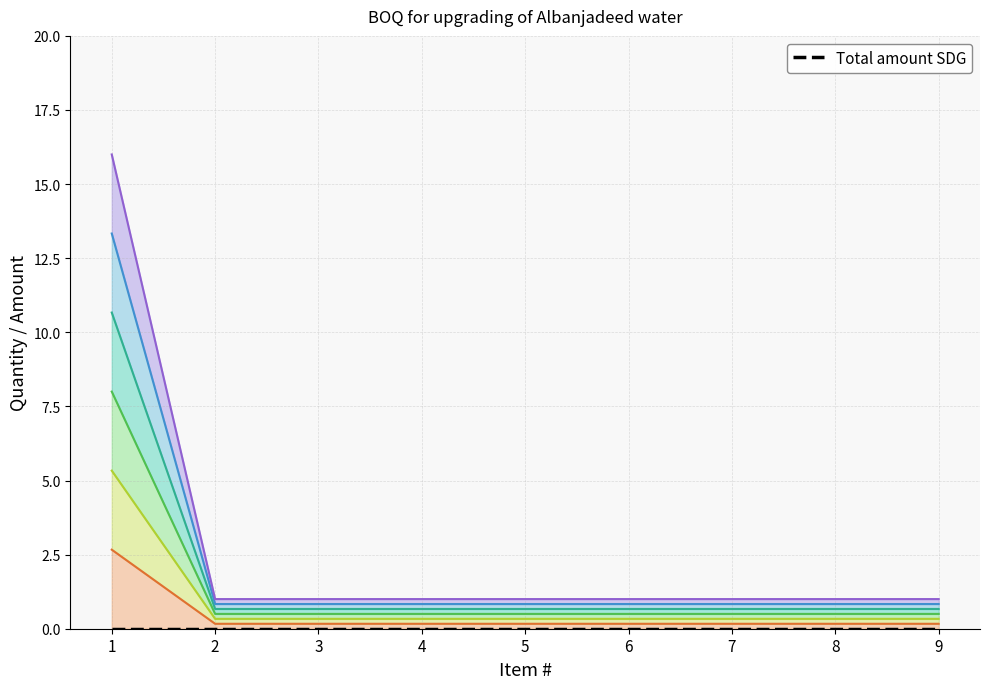

What is the minimum value shown in the chart?

0.2